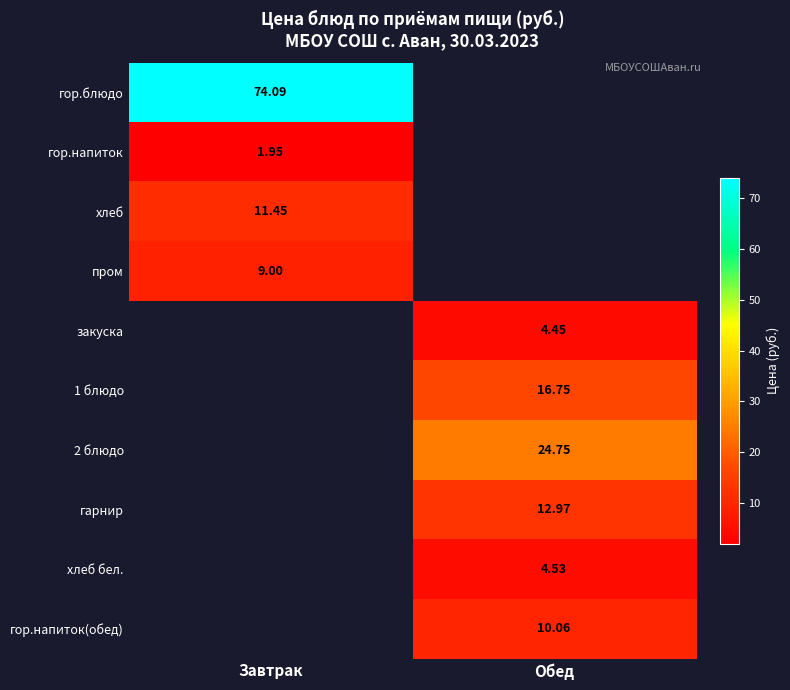

True or false: 2 блюдо has a value of 24.8 at Обед.

True